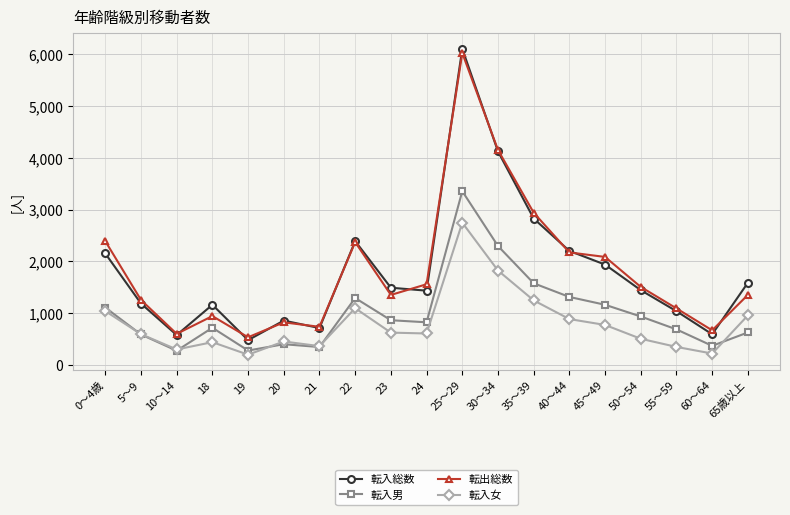

True or false: 転出総数 and 転入女 cross at least once.

False